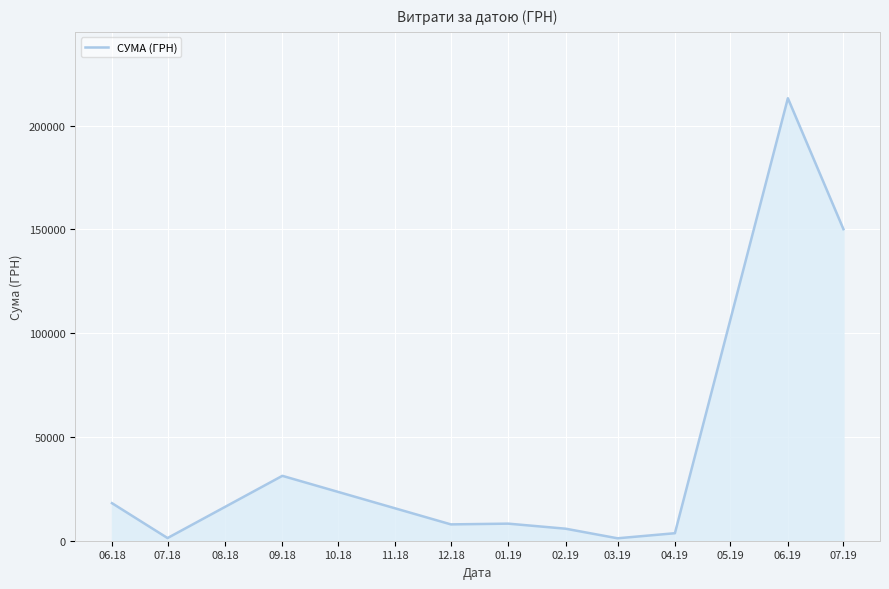

What is the greatest value displayed?

213252.2